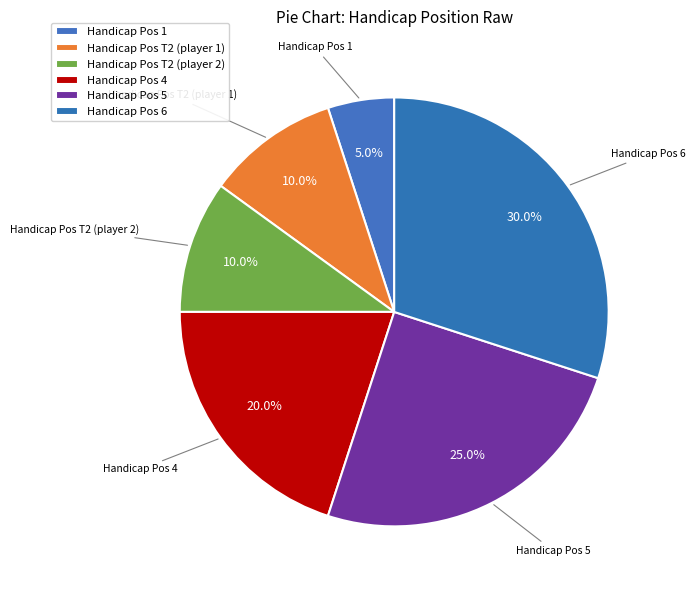

How many slices are in this pie chart?

6